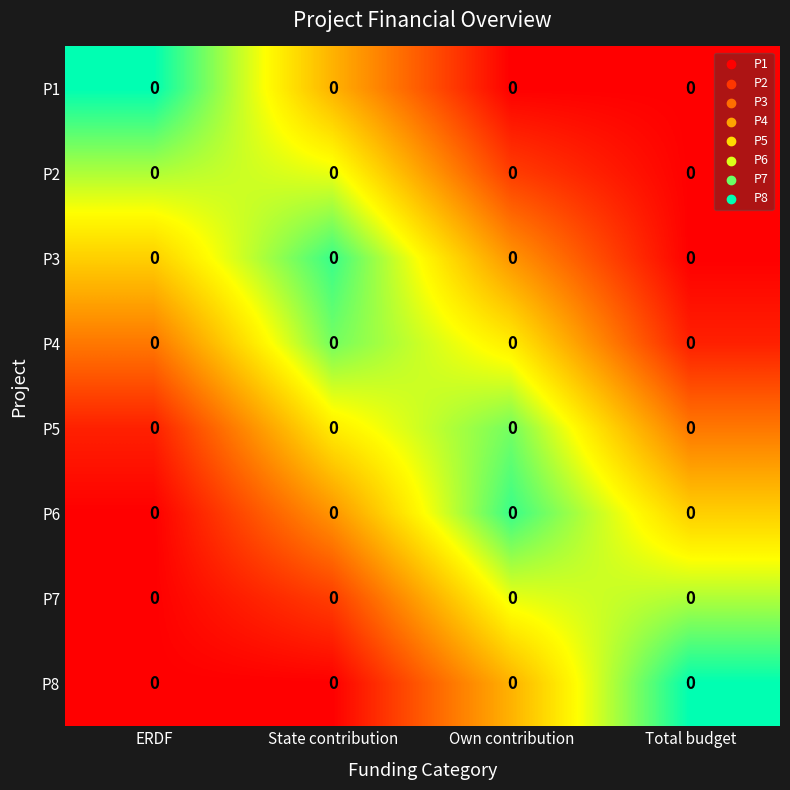

Which series has the widest spread of values?

P1